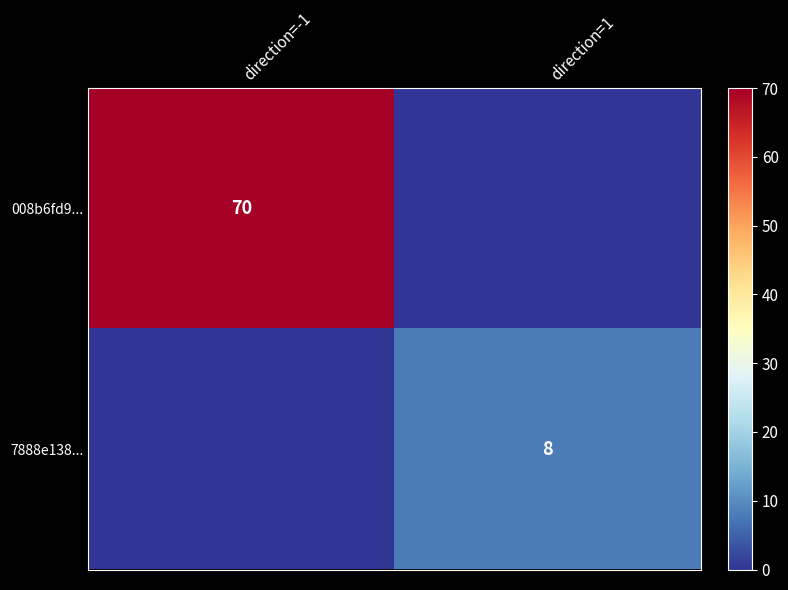

The 7888e138... series shows 8 at direction=1. True or false?

True